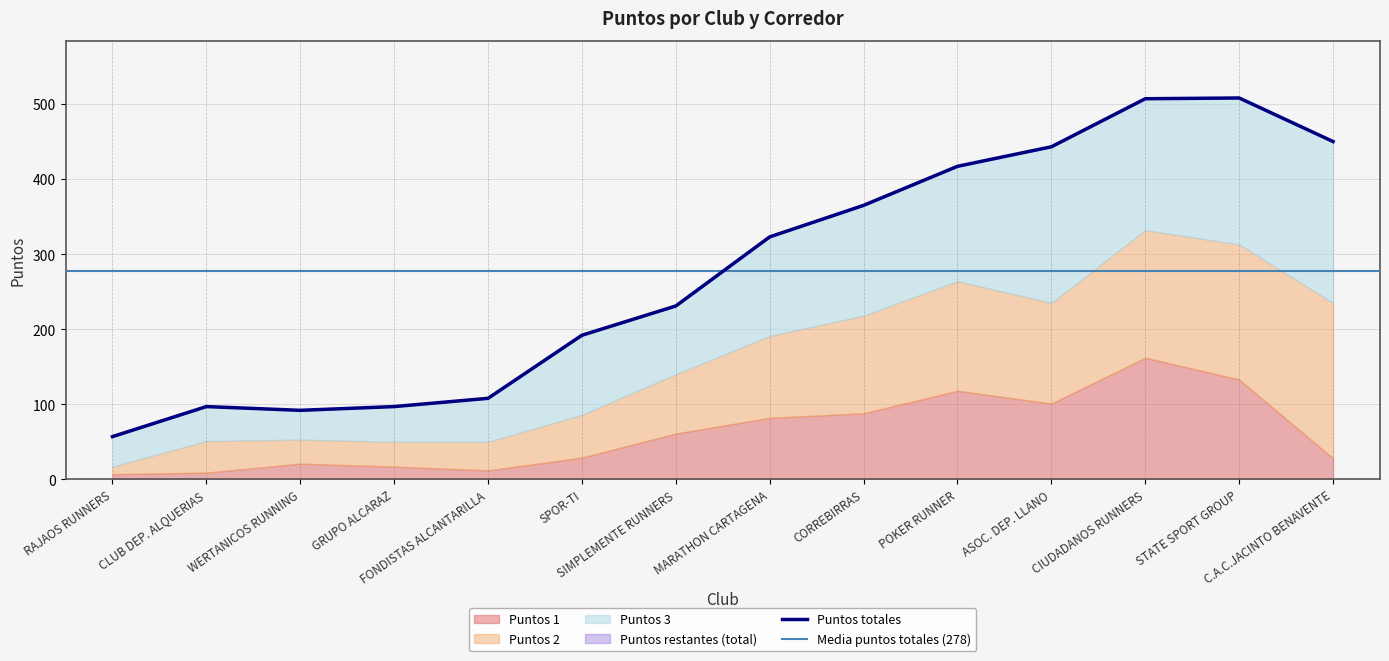

Does the chart have visible grid lines?

Yes